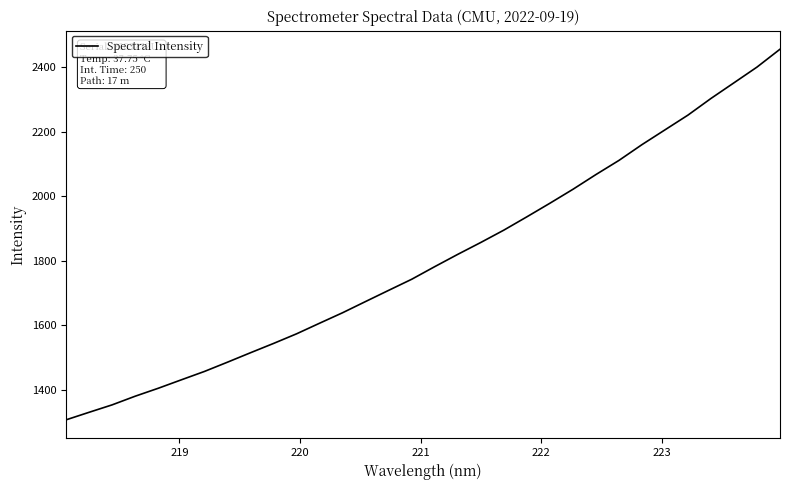

What is the greatest value displayed?

2455.6